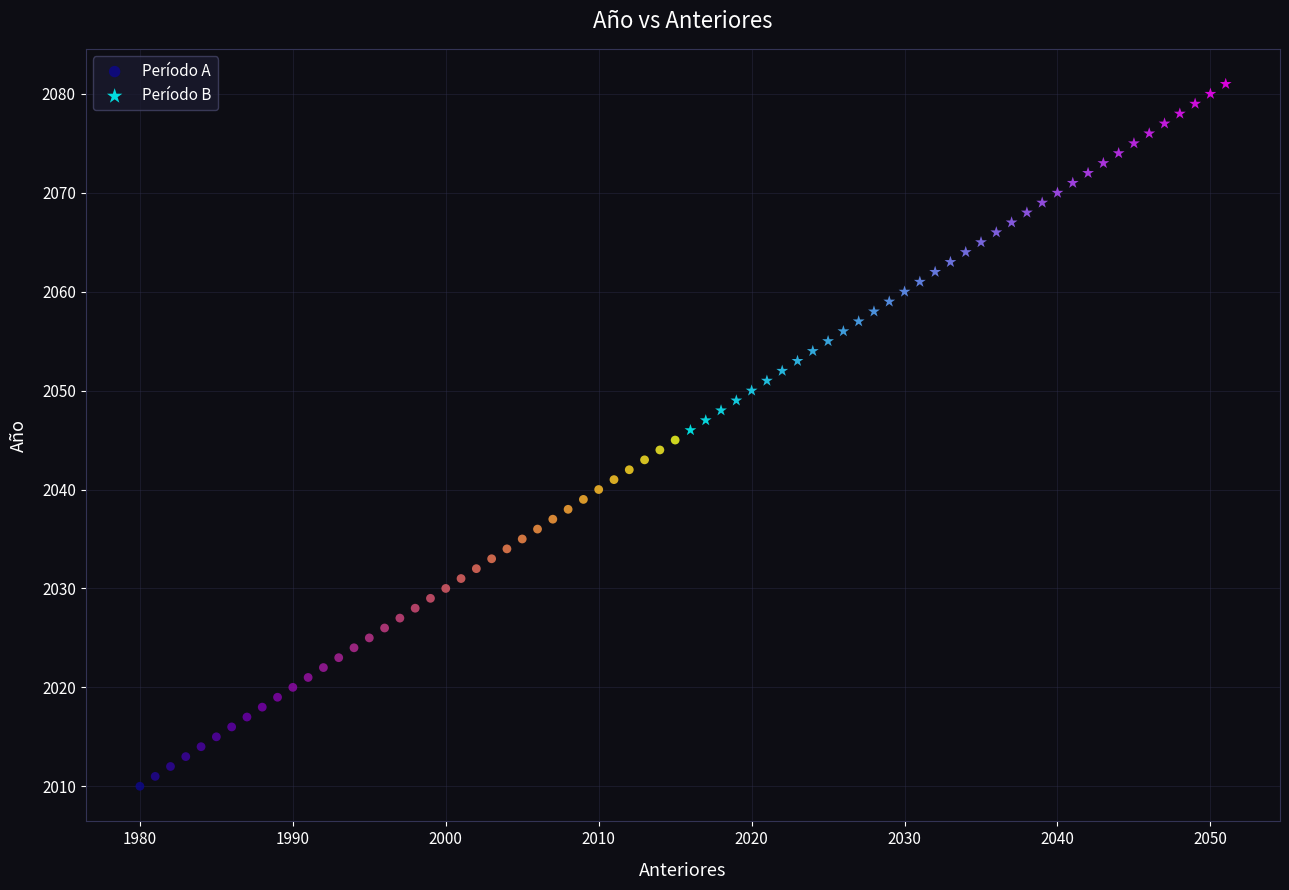

Which series reaches the minimum Y coordinate?

Período A